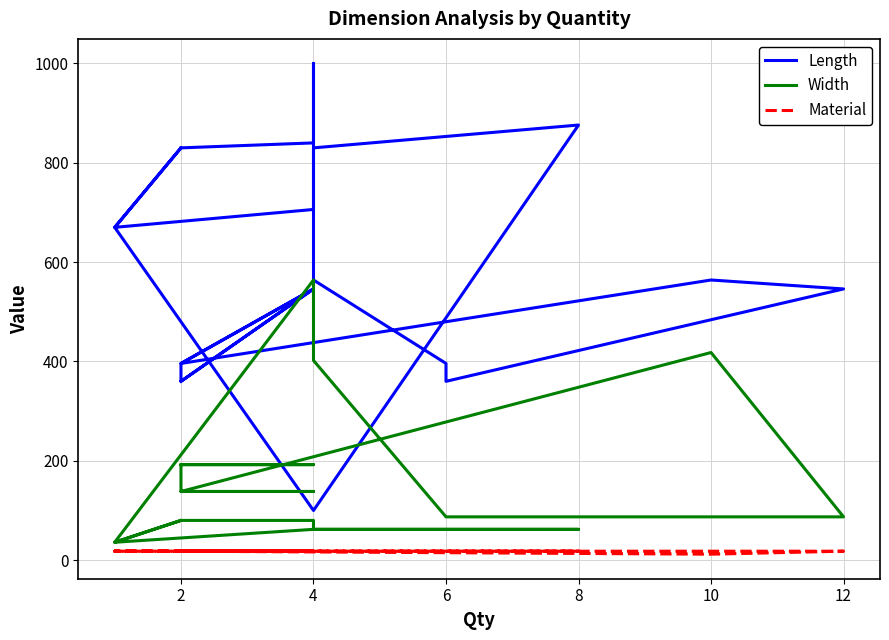

At how many categories does at least one series exceed 184?

21